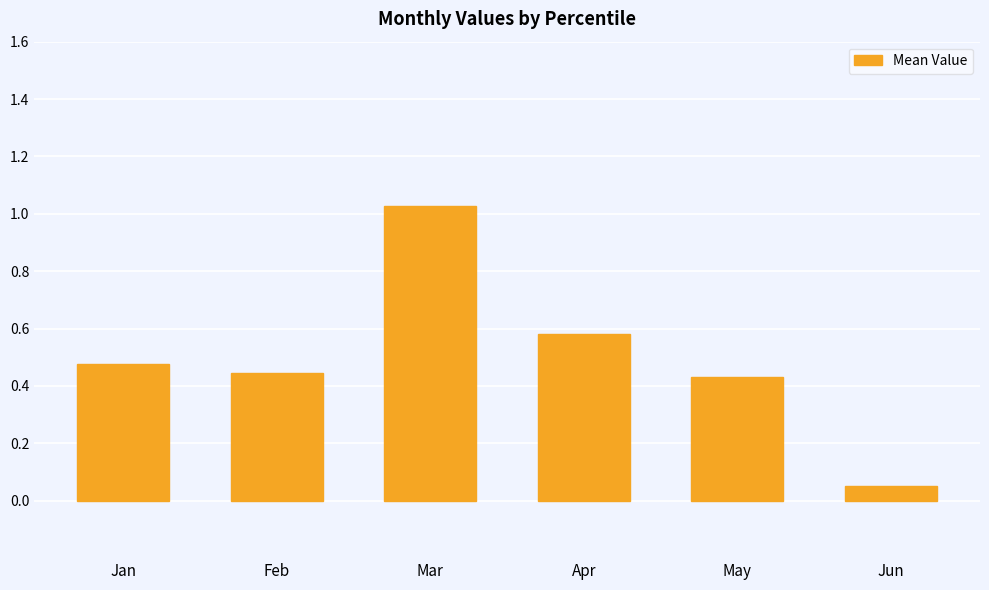

What is the sum of the values at Mar and May?

1.5